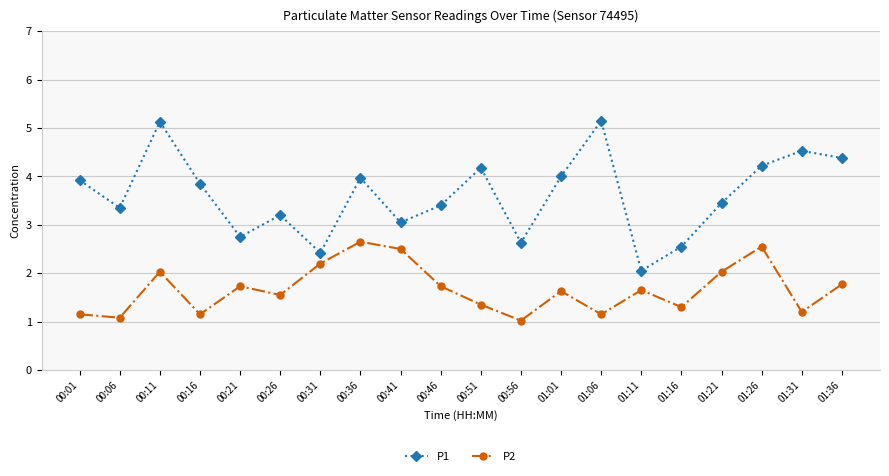

Which series has the largest range (max minus min)?

P1